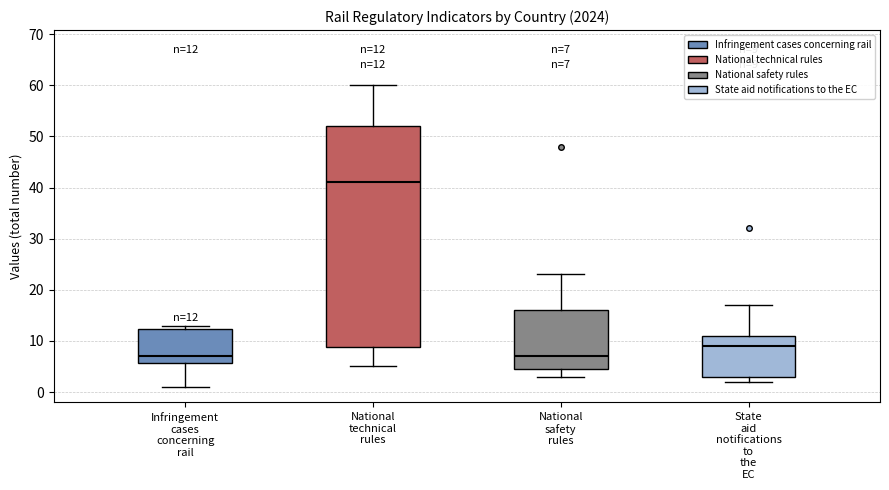

Comparing the boxes themselves (not the whiskers), which one is the tallest?

National technical rules